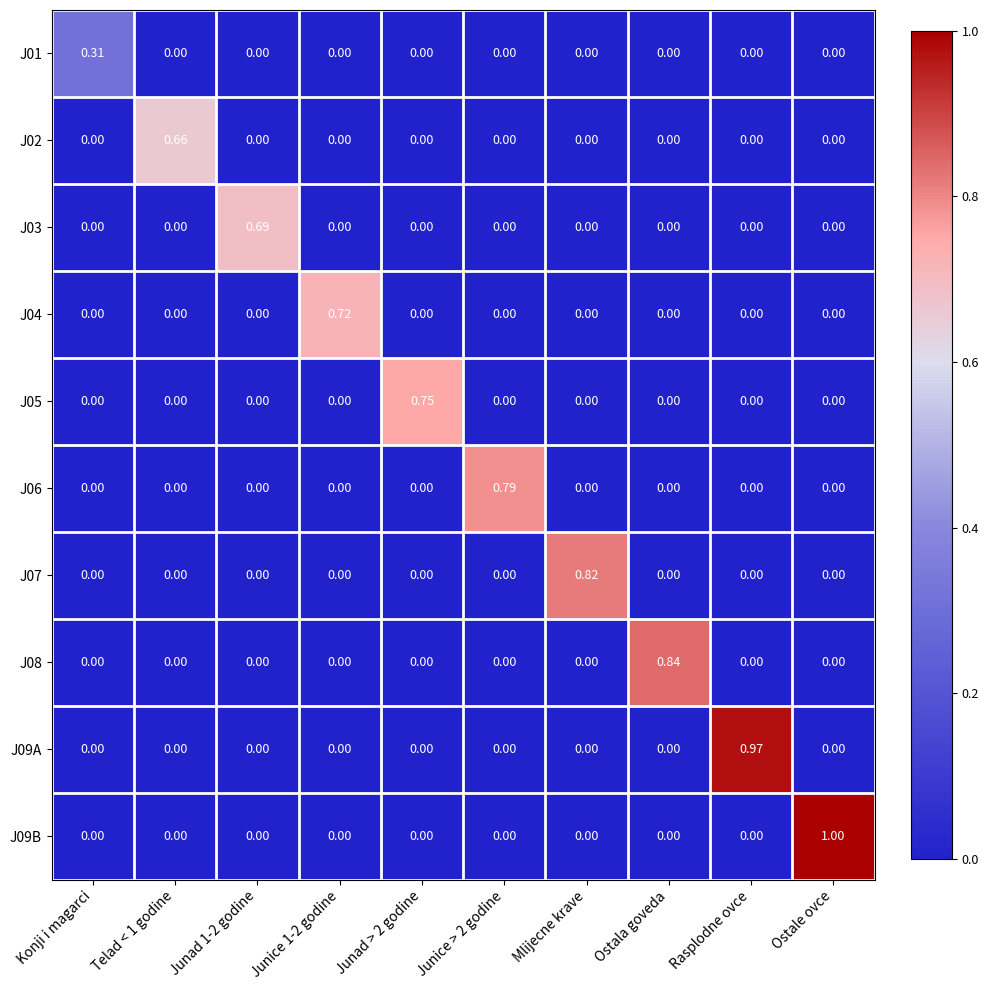

At which category does the chart reach its peak across all series?

Ostale ovce